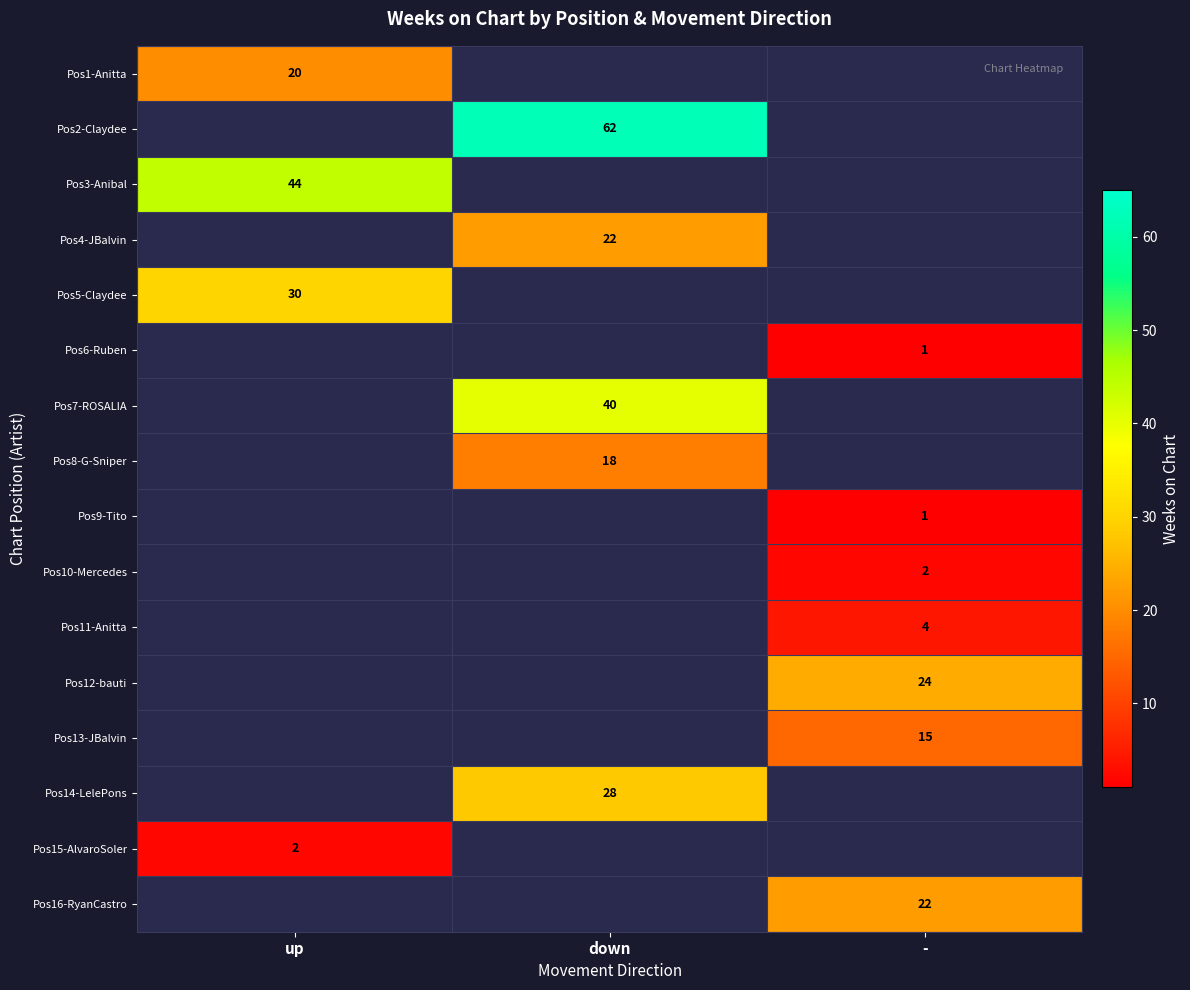

The value of Pos15-AlvaroSoler at up is 0. True or false?

False